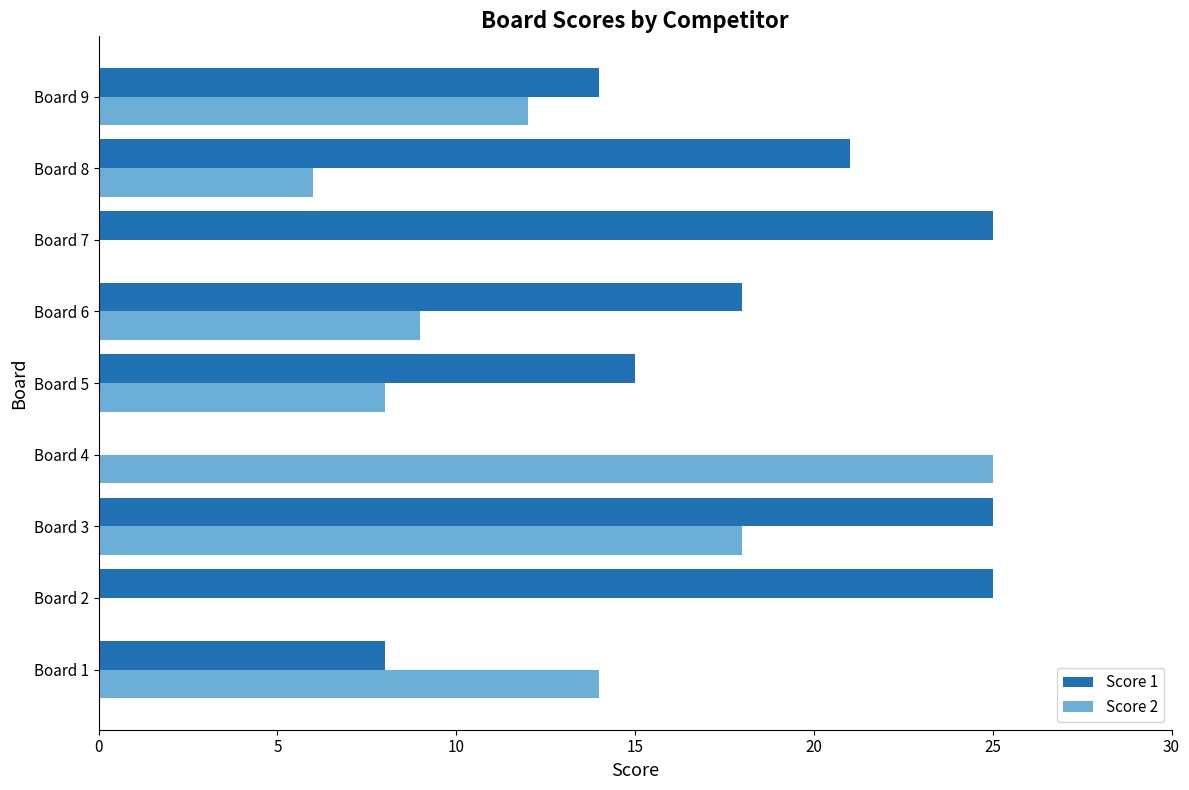

What is the highest value of the Score 2 series?

25